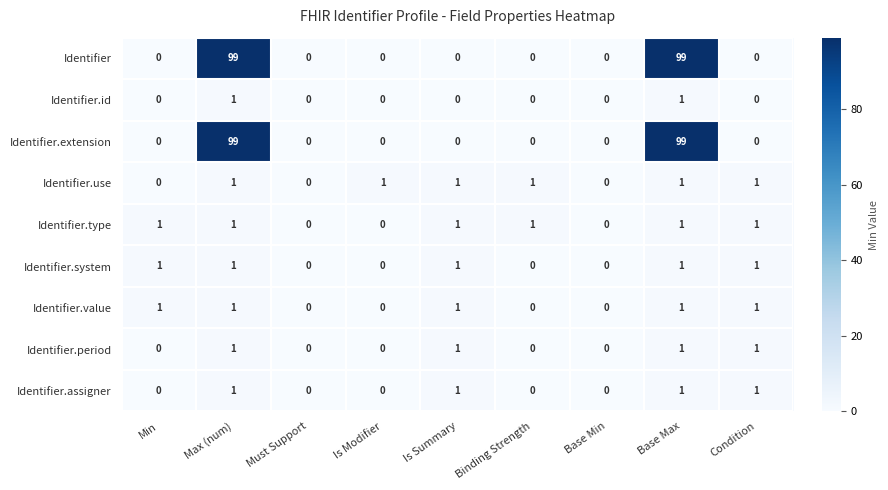

Is the value of Identifier.value at Base Min greater than the value of Identifier.system at Min?

No